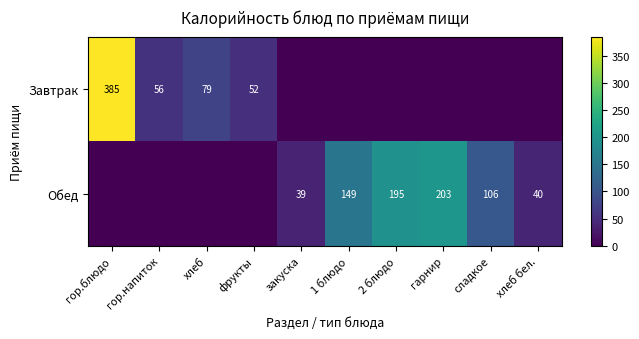

True or false: Обед has a value of 68 at закуска.

False